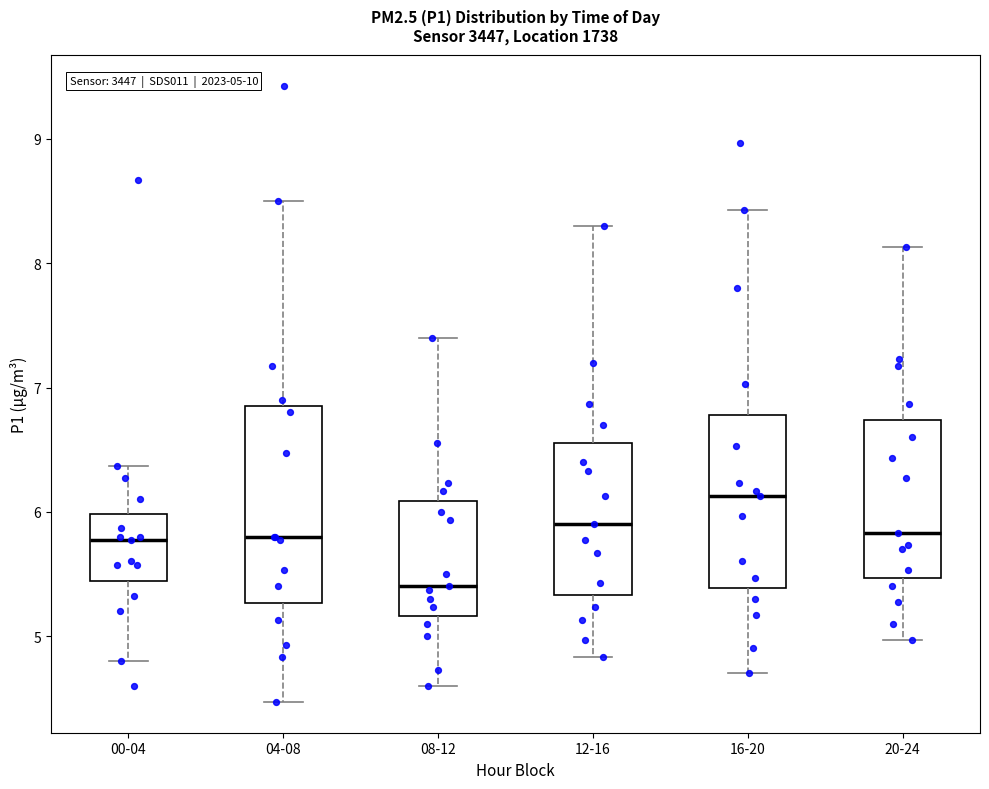

Which box is the tallest, from its lower edge to its upper edge?

04-08